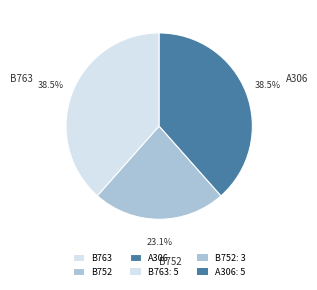

Between B752 and A306, which is larger?

A306